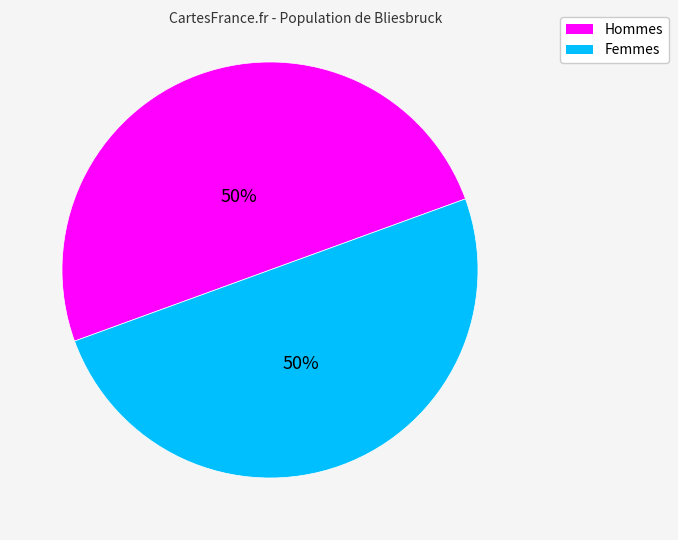

How many segments does this pie chart have?

2